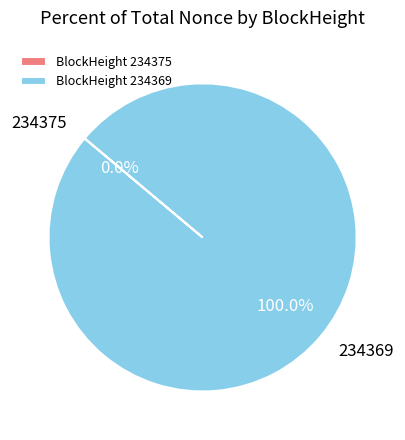

Between 234369 and 234375, which is larger?

234369